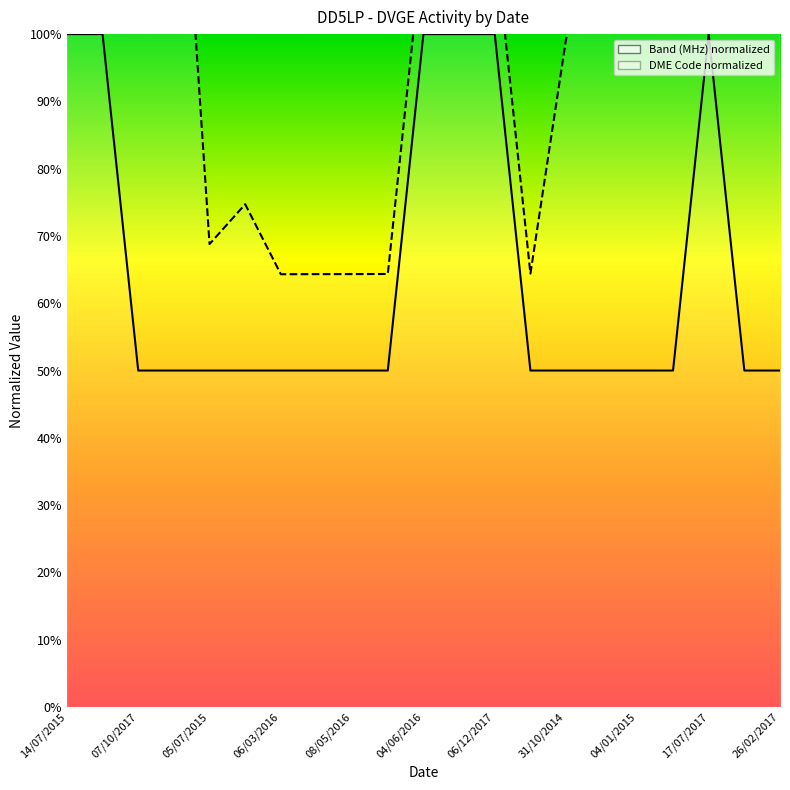

True or false: Band (MHz) normalized and DME Code normalized intersect in this chart.

False